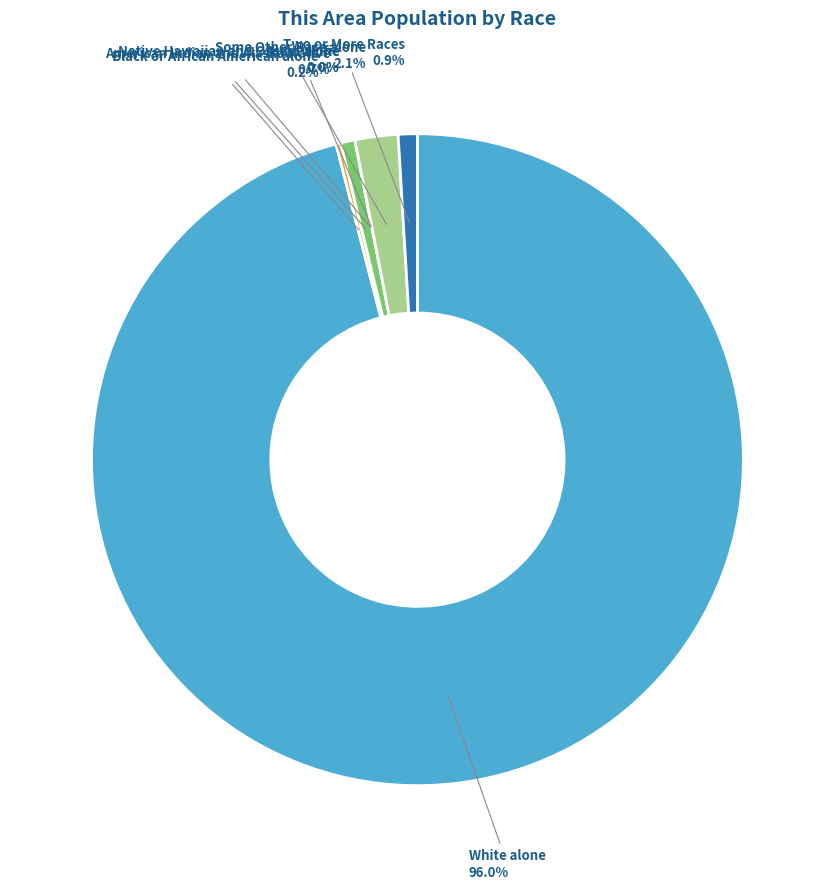

The Native Hawaiian and Other Pacific slice represents 0% of the pie. True or false?

True